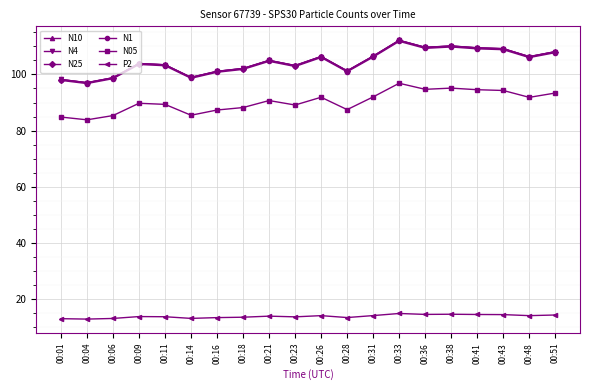

What is the difference between the N05 values at 00:14 and 00:33?

11.4